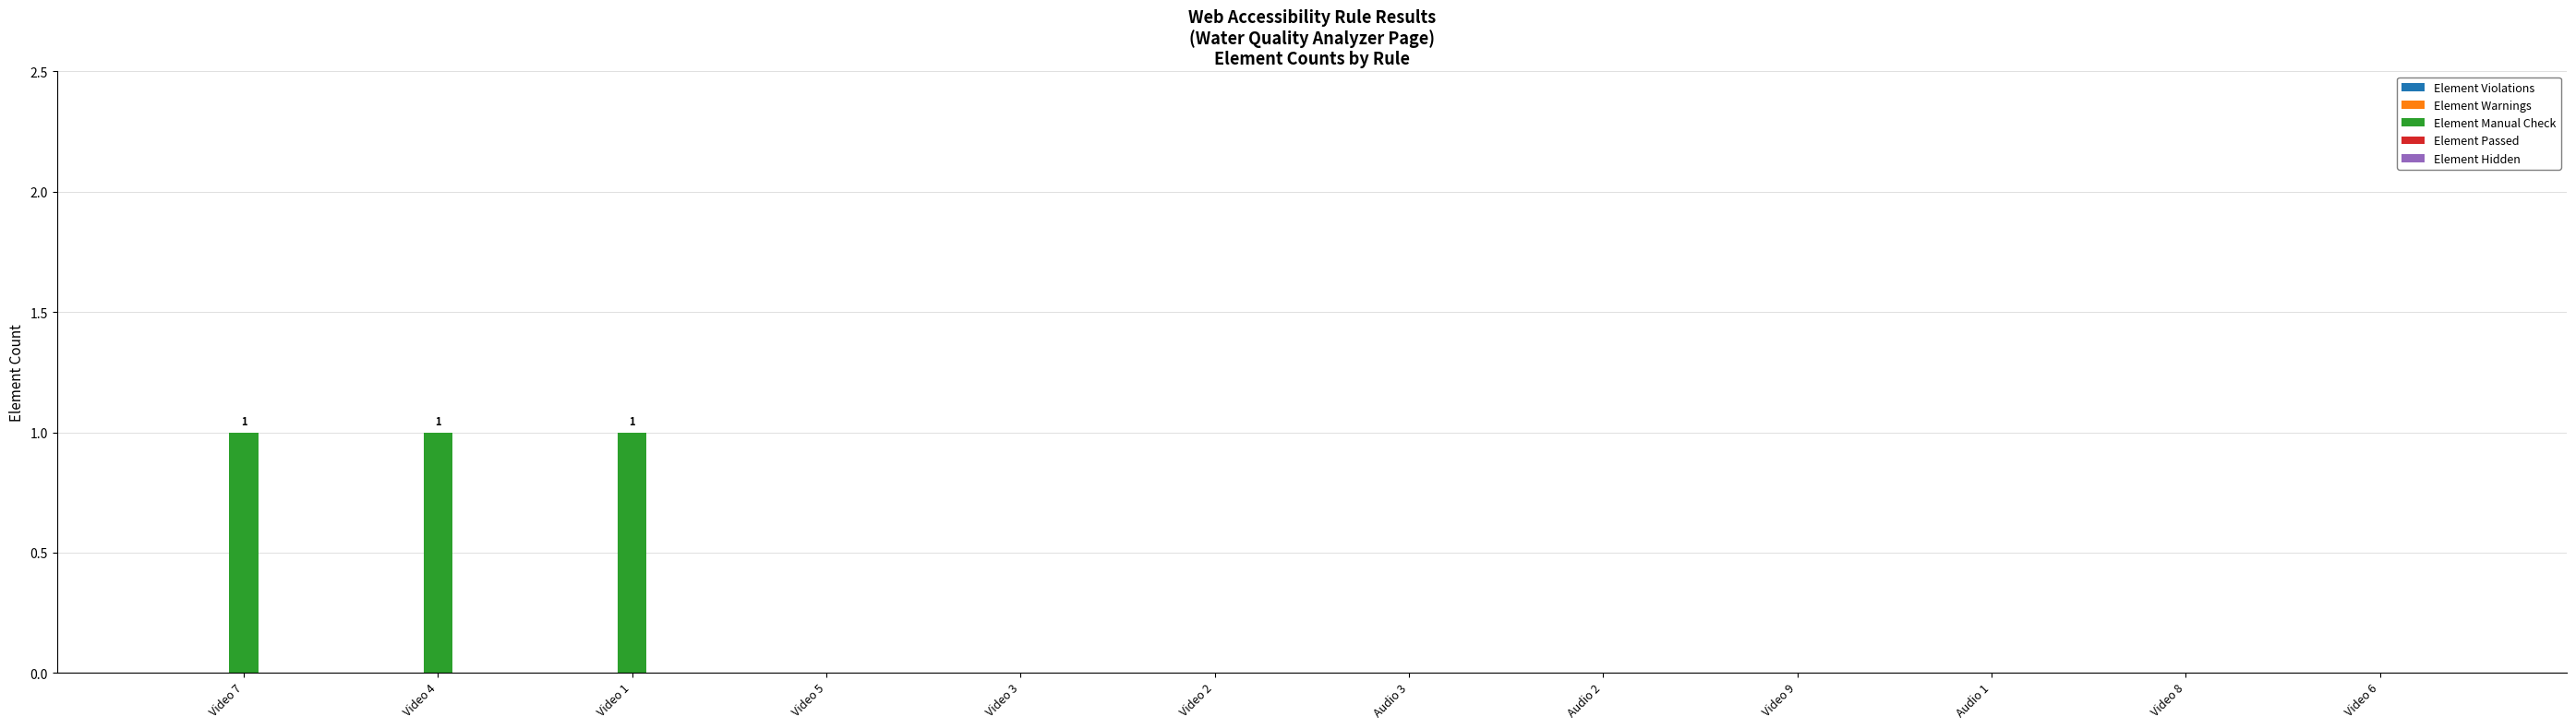

Is it true that the value at Audio 2 is 0?

True